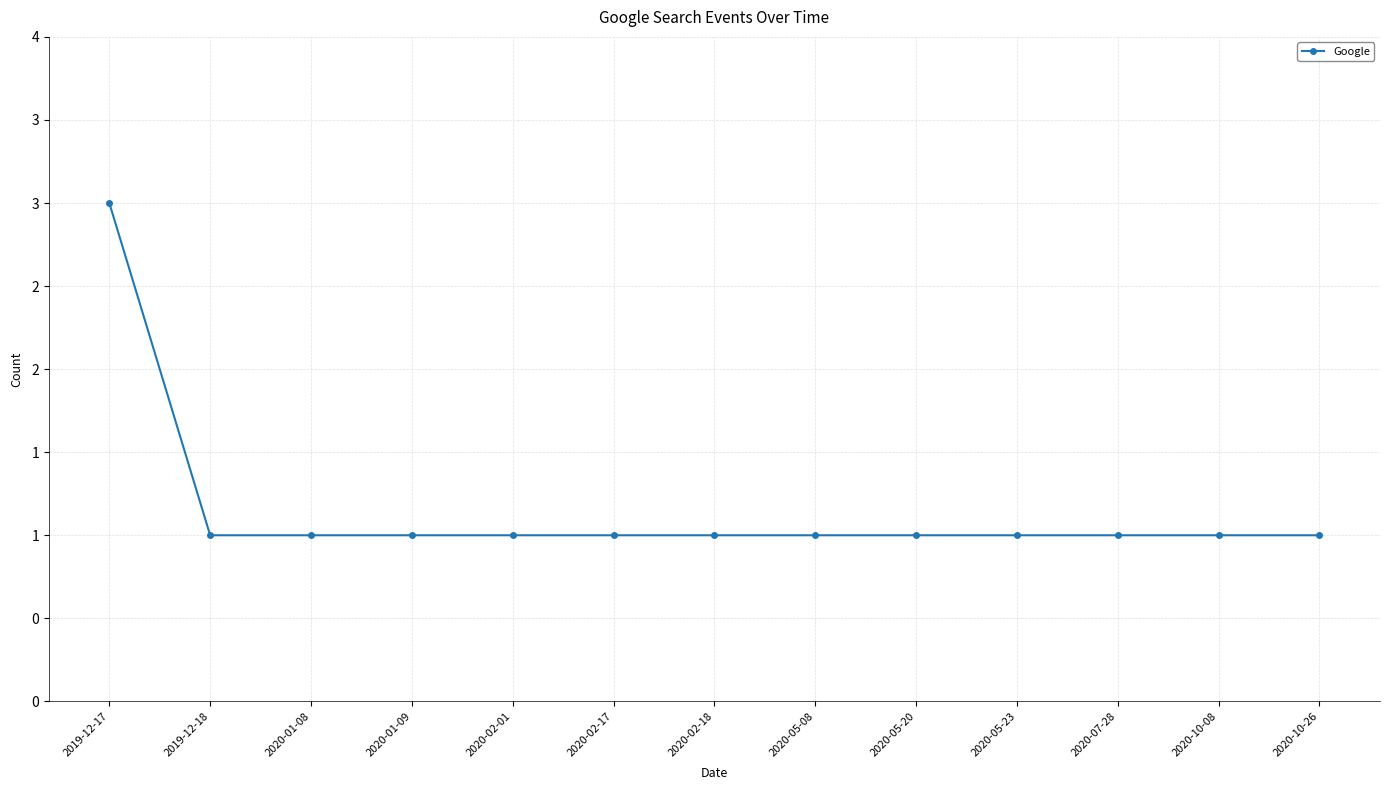

What is the smallest value displayed?

1